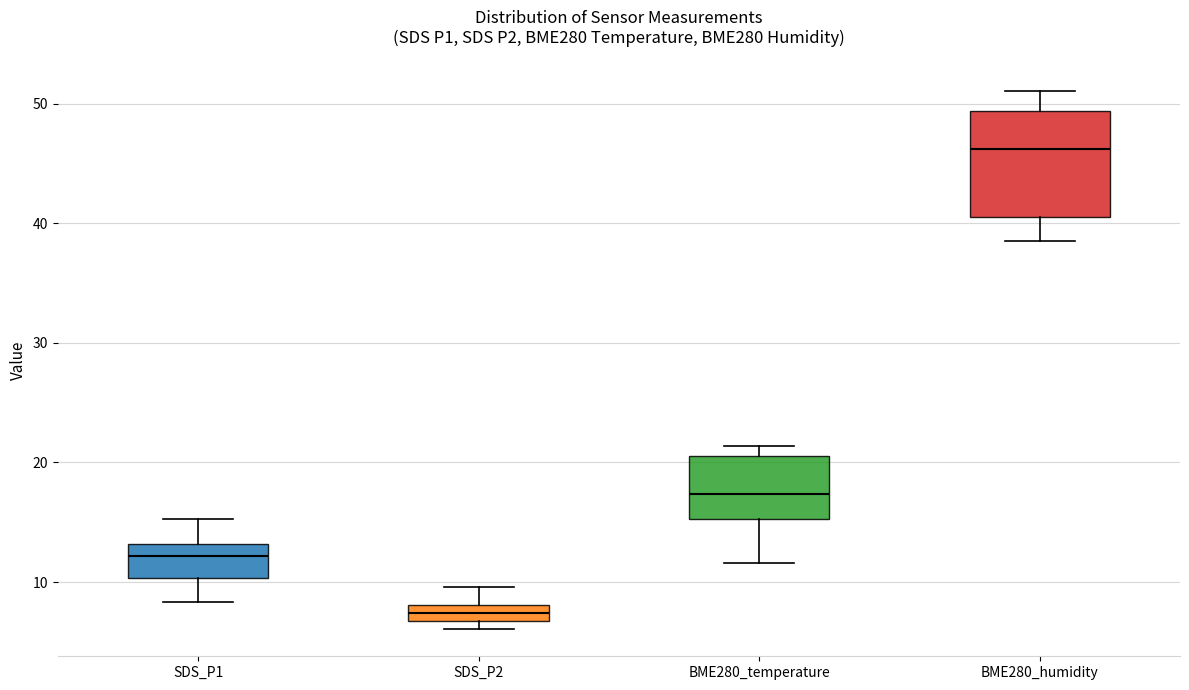

Which box has the highest median line?

BME280_humidity